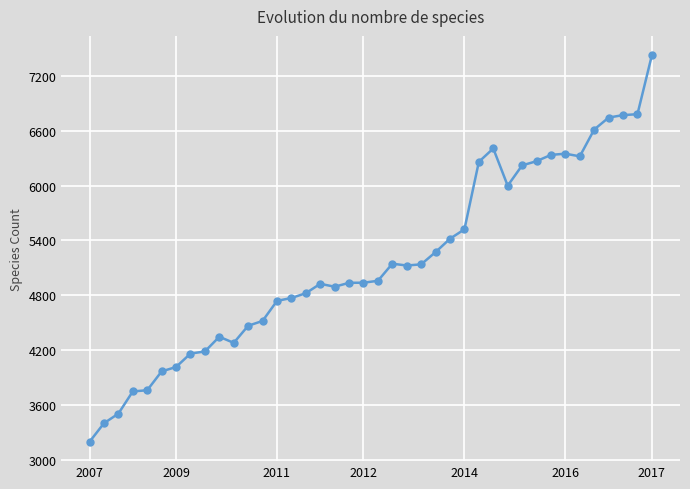

True or false: the data has more than 0 interior local peaks.

True